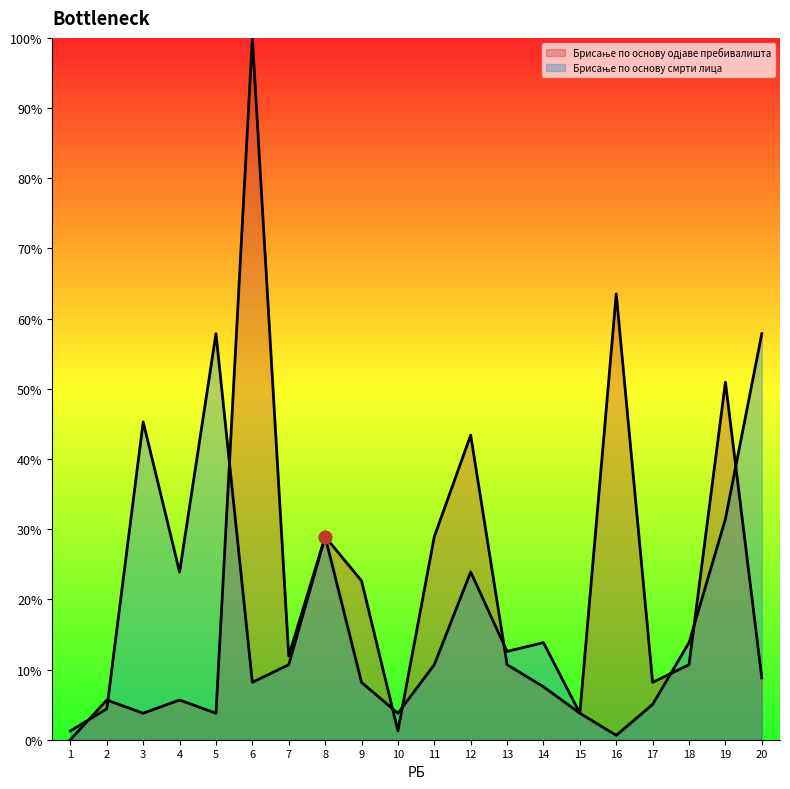

Which series reaches the maximum Y coordinate?

Брисање по основу одјаве пребивалишта